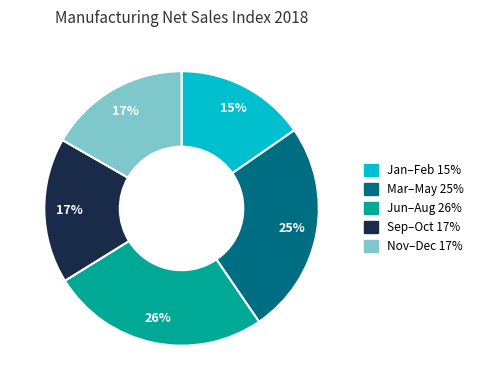

To the nearest percent, what is the average slice percentage?

20%